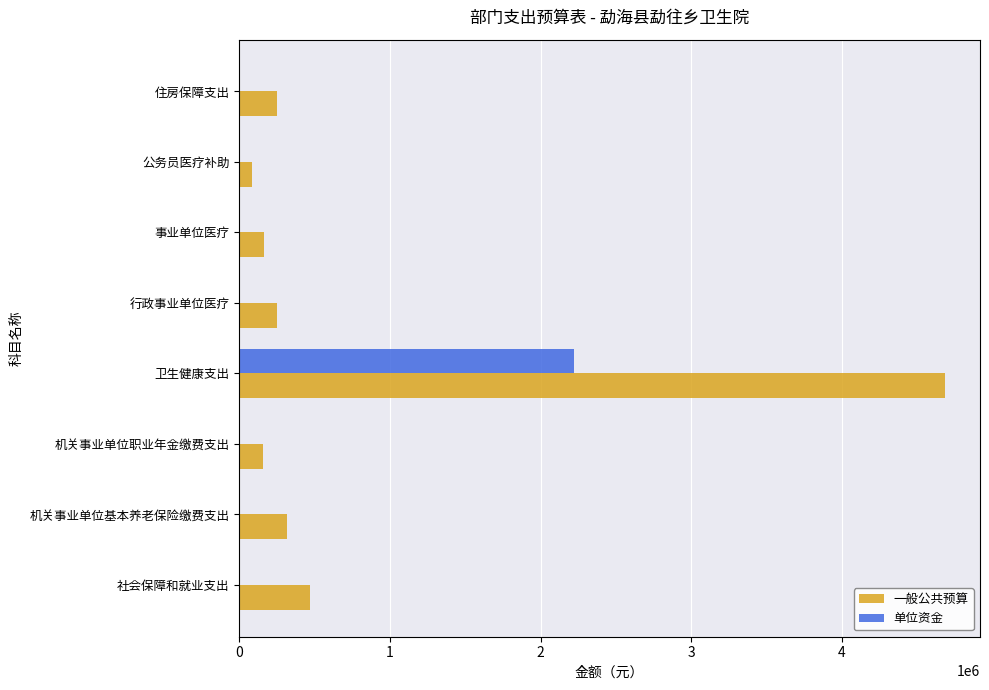

Where is 一般公共预算 nearest to the value 2384306?

社会保障和就业支出